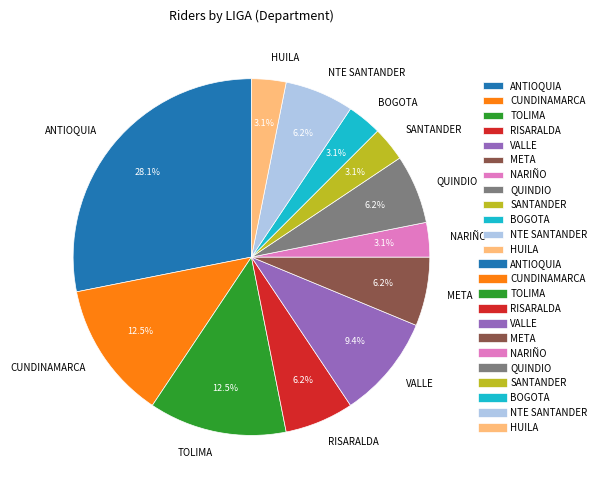

Is there a majority slice in this chart?

No